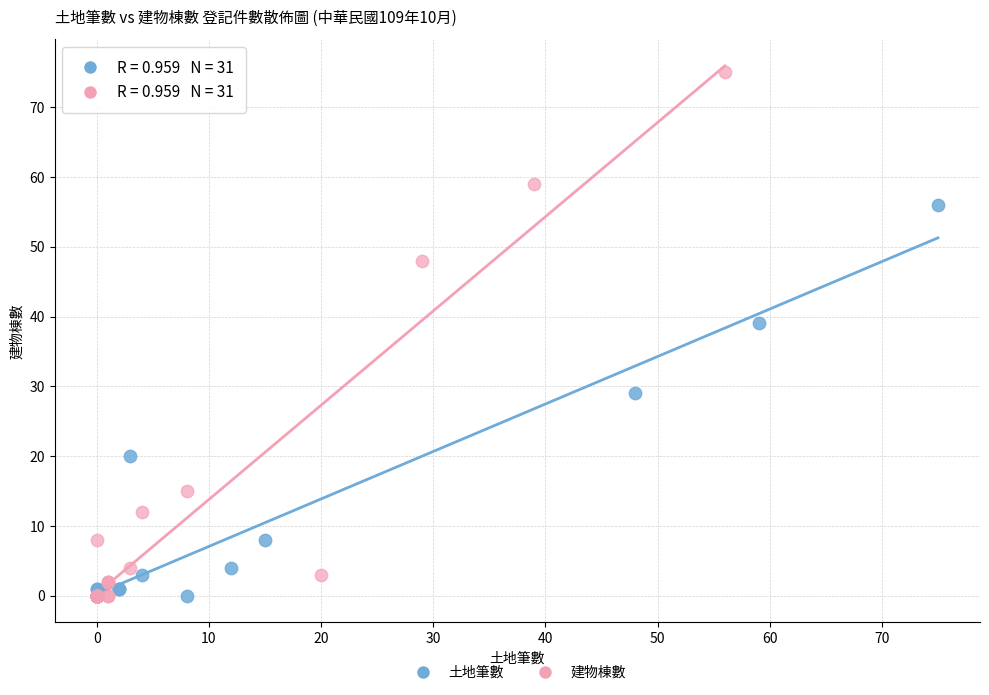

Which series contains the highest Y value?

建物棟數